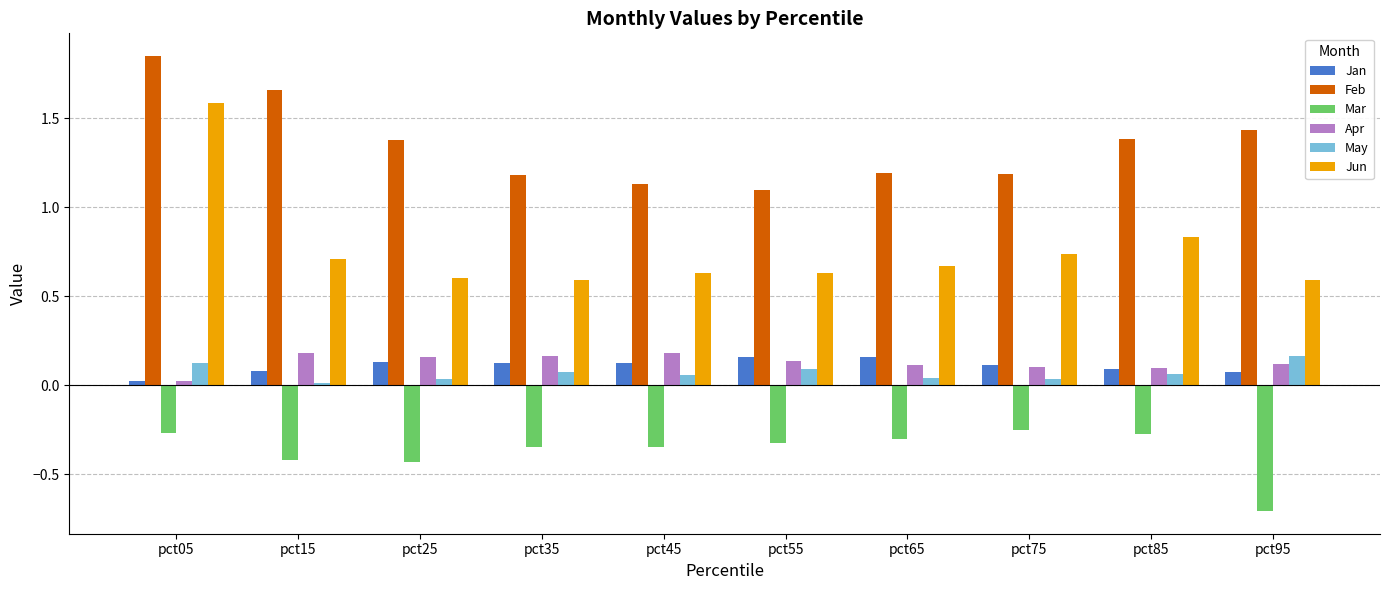

True or false: Apr has a value of 0.0 at pct05.

True